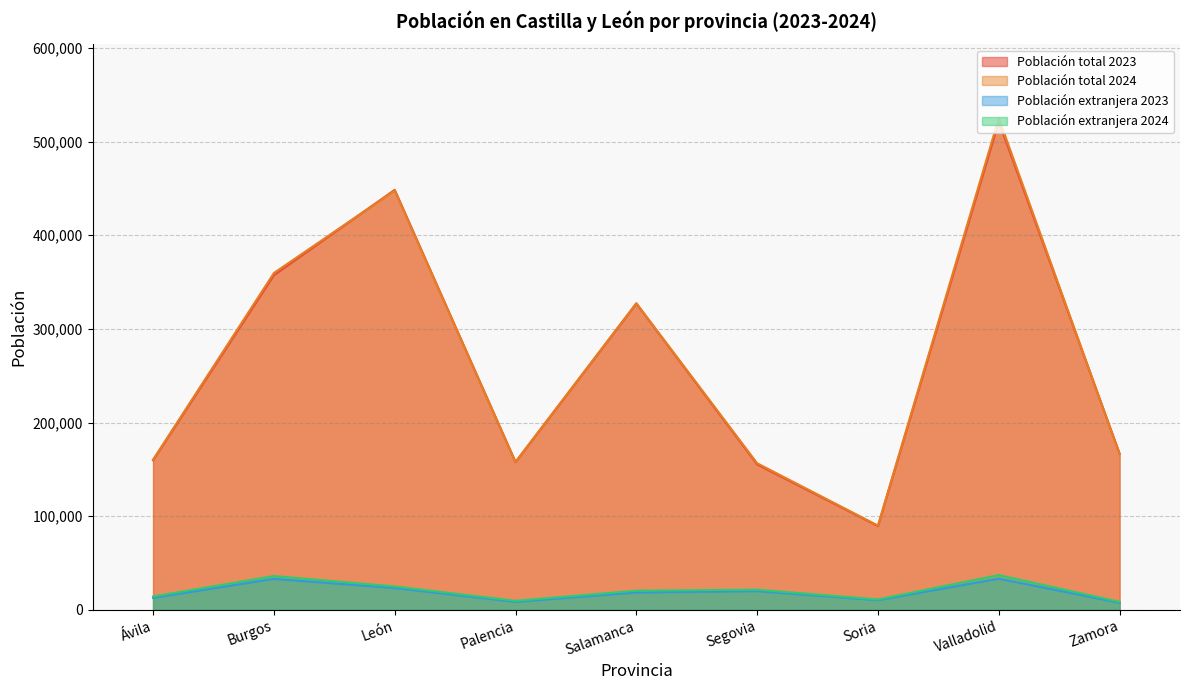

In Población extranjera 2024, how many points are lower than both neighbors (excluding endpoints)?

2